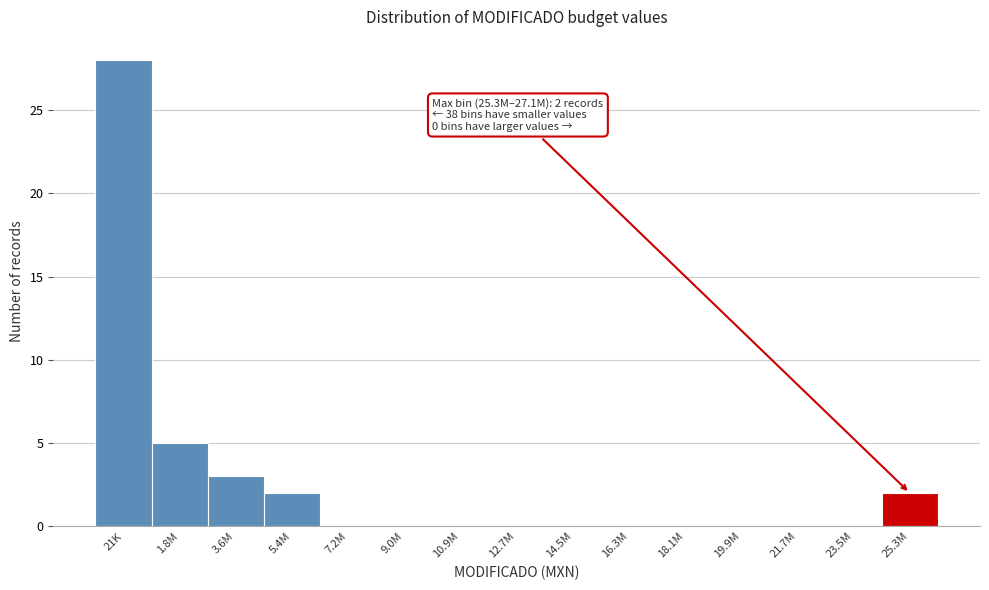

Reading right to left, extract all data points from this chart.

25.3M=2	23.5M=0	21.7M=0	19.9M=0	18.1M=0	16.3M=0	14.5M=0	12.7M=0	10.9M=0	9.0M=0	7.2M=0	5.4M=2	3.6M=3	1.8M=5	21K=28